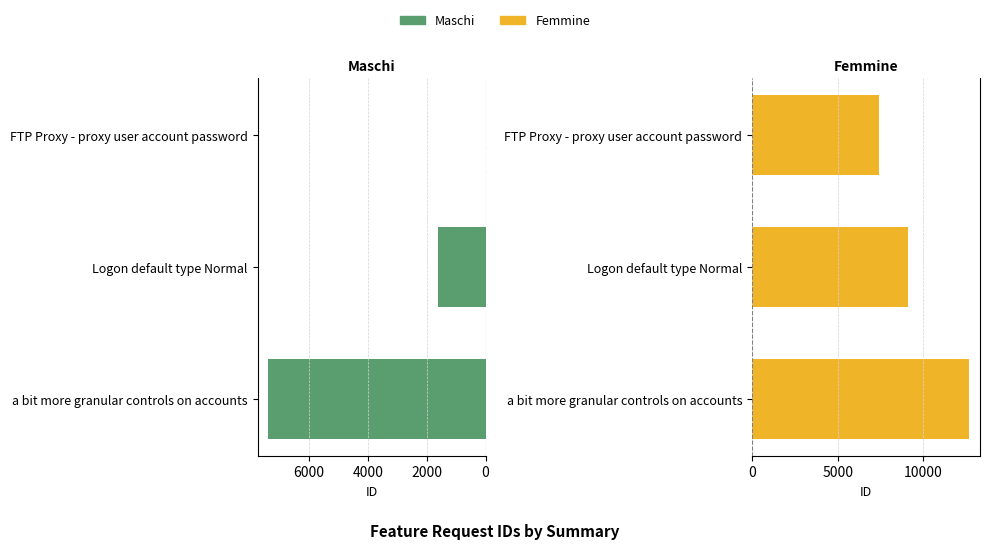

Which series has the largest range (max minus min)?

Maschi